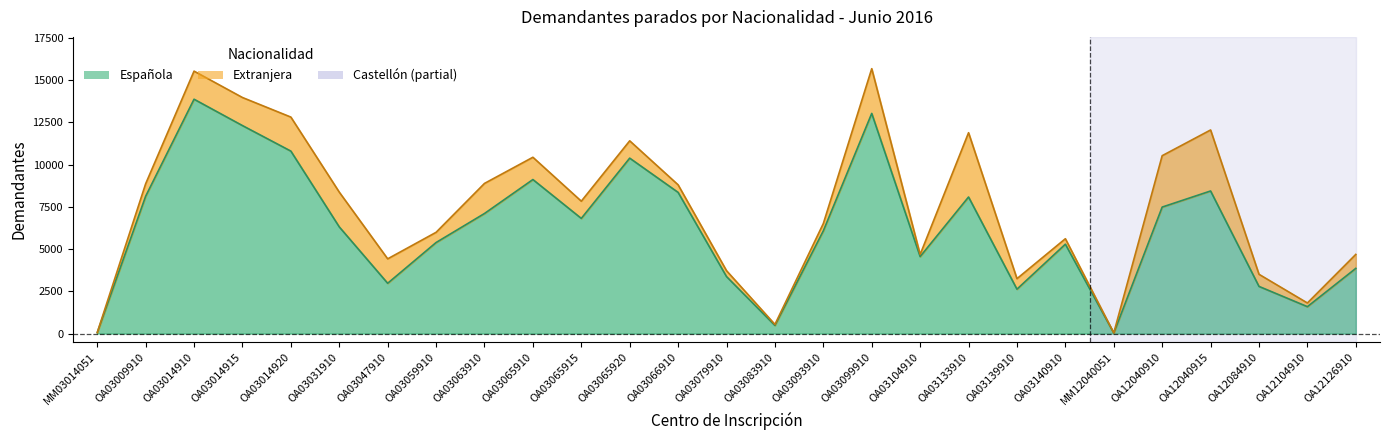

Reading right to left, extract all data points from this chart.

OA12126910=3856	OA12104910=1591	OA12084910=2790	OA12040915=8434	OA12040910=7482	MM12040051=30	OA03140910=5287	OA03139910=2625	OA03133910=8078	OA03104910=4554	OA03099910=13023	OA03093910=6078	OA03083910=481	OA03079910=3371	OA03066910=8351	OA03065920=10377	OA03065915=6812	OA03065910=9111	OA03063910=7102	OA03059910=5385	OA03047910=2975	OA03031910=6310	OA03014920=10793	OA03014915=12303	OA03014910=13862	OA03009910=8122	MM03014051=53